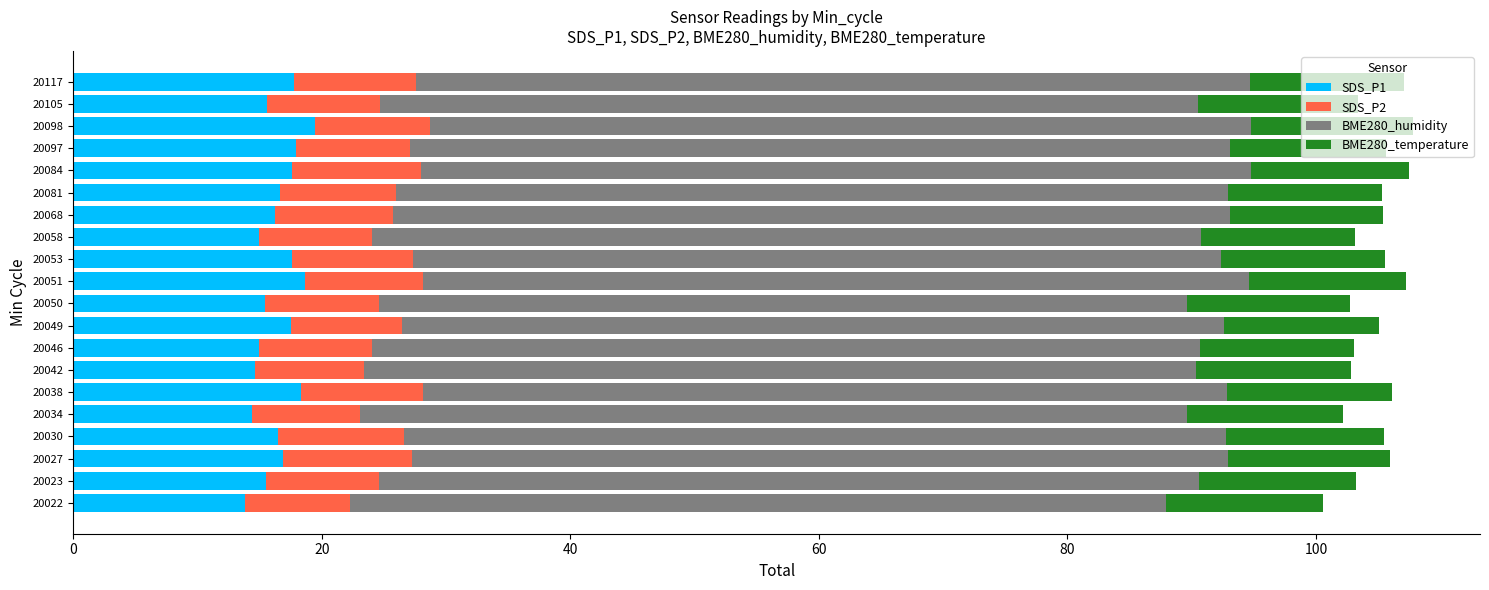

True or false: SDS_P1 has a value of 7.8 at 20038.

False